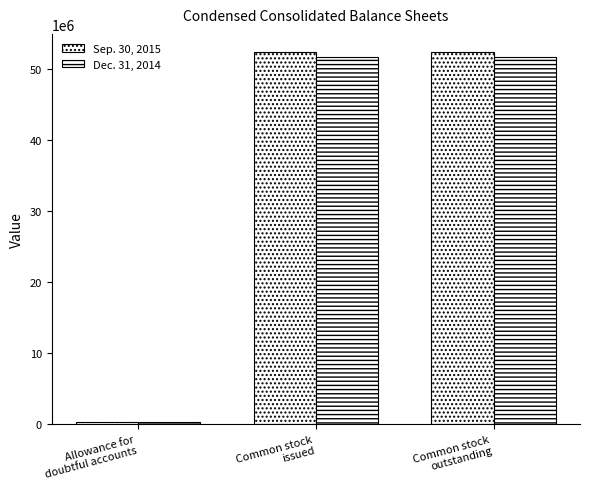

True or false: Sep. 30, 2015 has a value of 150840 at Allowance for
doubtful accounts.

False